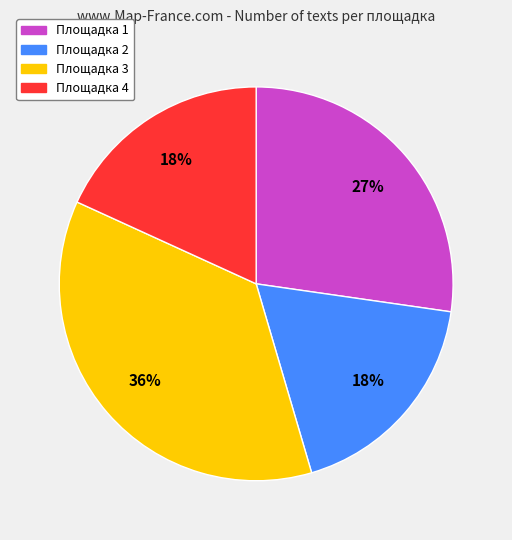

To the nearest percent, what percentage of the pie is Площадка 2?

18%